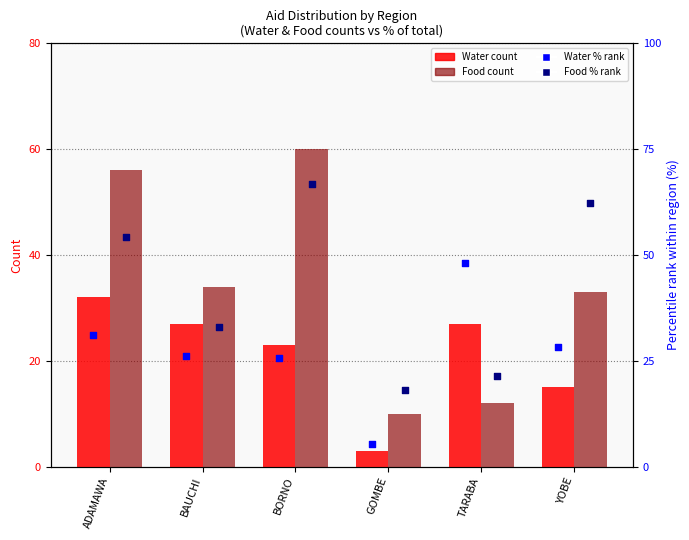

Which series reaches the minimum Y coordinate?

Water